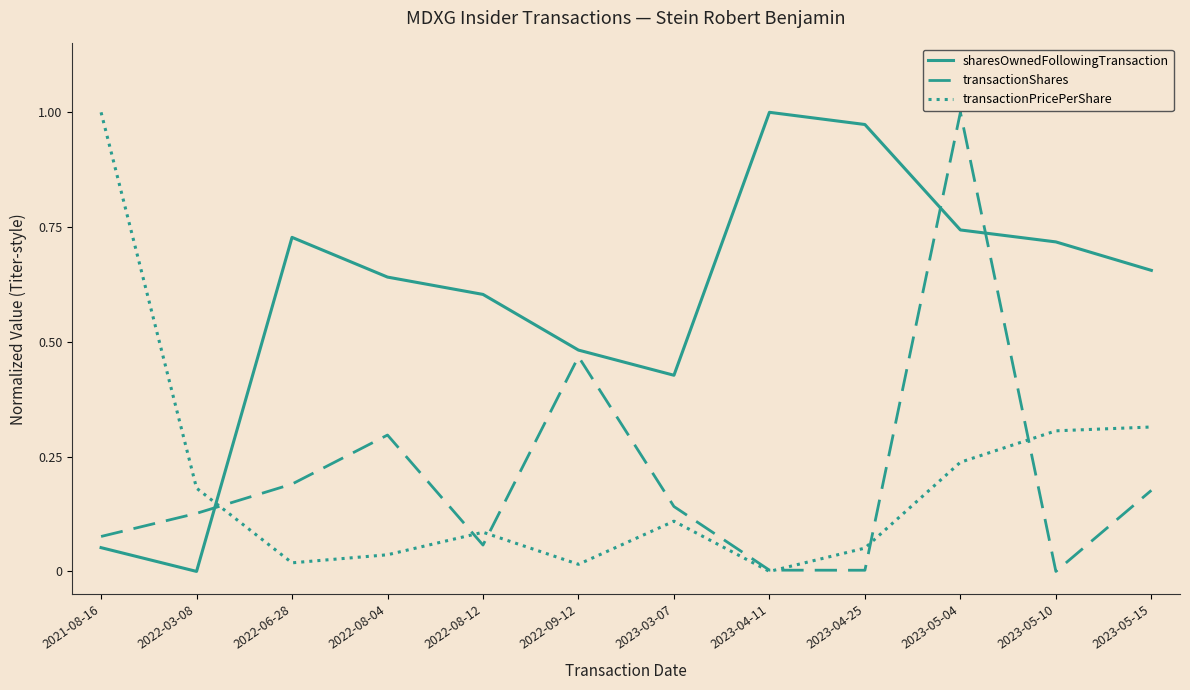

Which category has the highest value in the transactionPricePerShare series?

2021-08-16